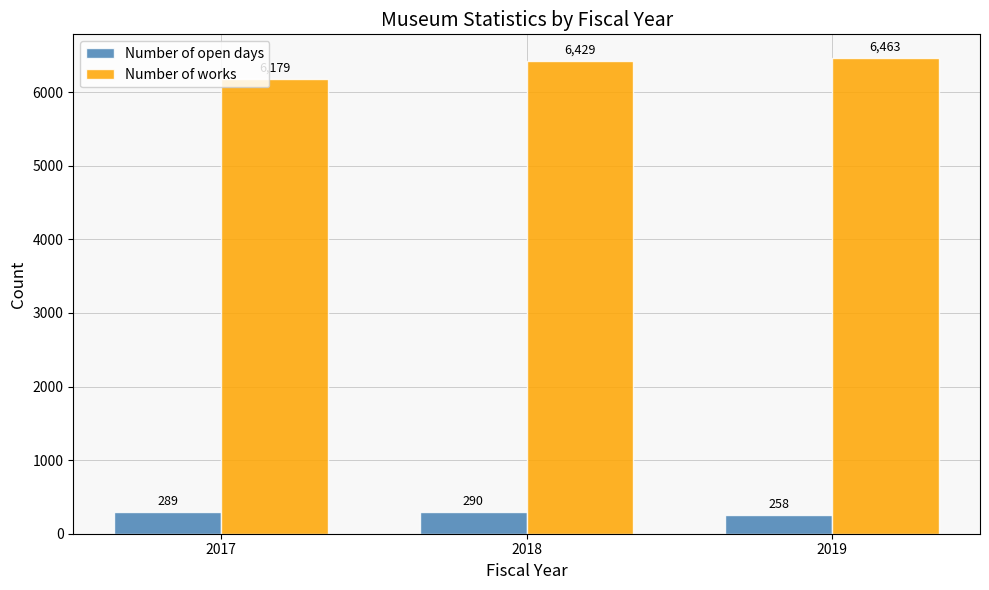

What value does the Number of open days series have at 2018, to the nearest 5?

290